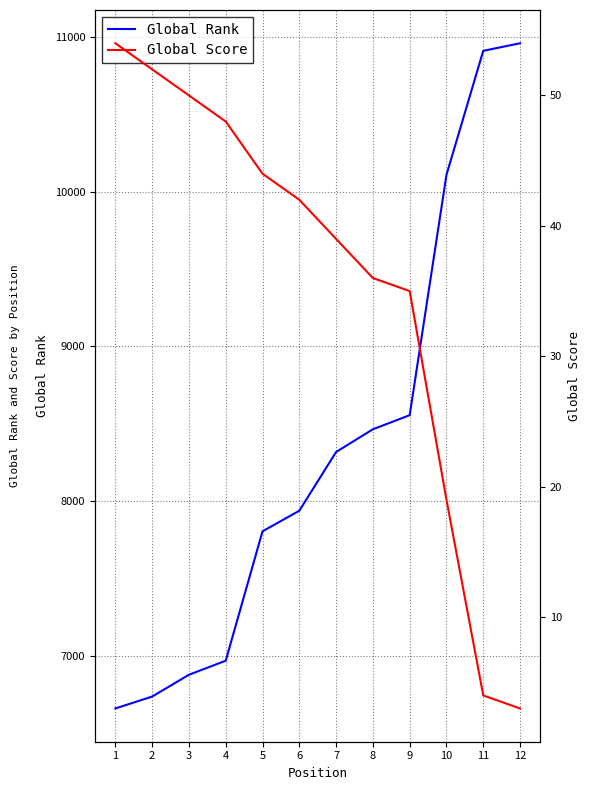

What is the average value of the Global Score series?

36